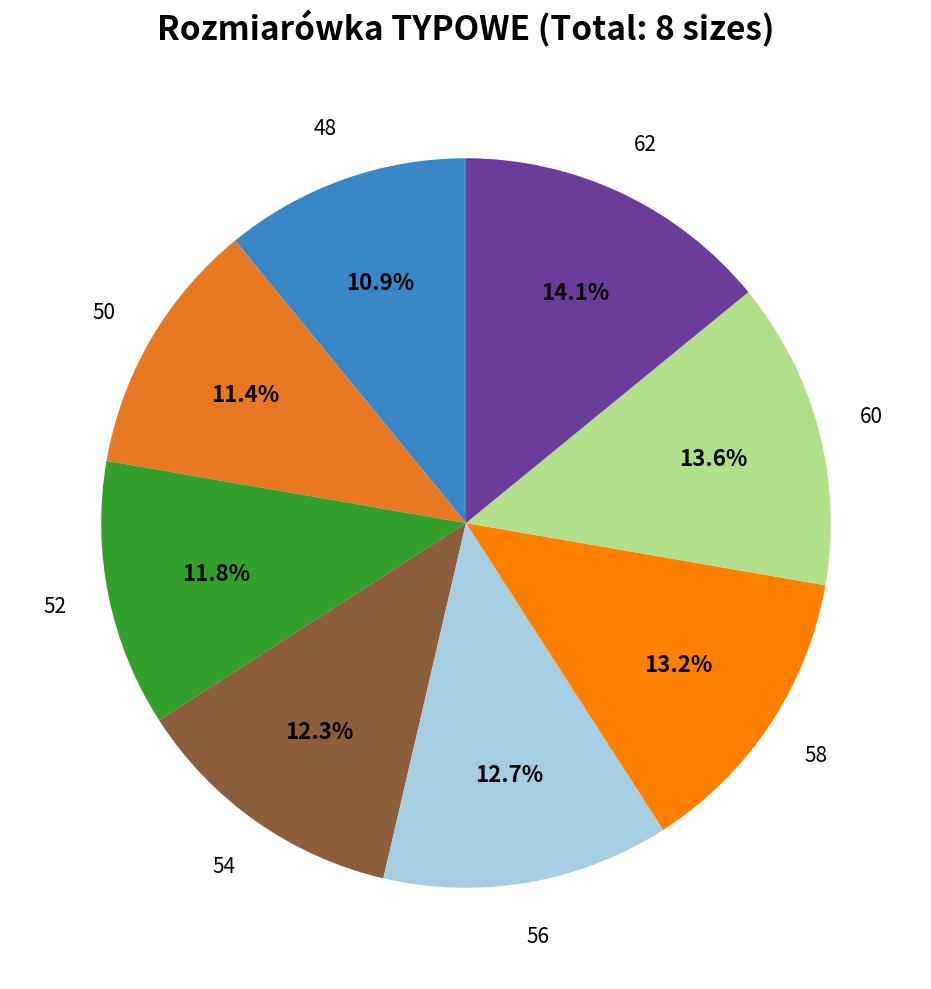

Count the number of slices in the pie.

8